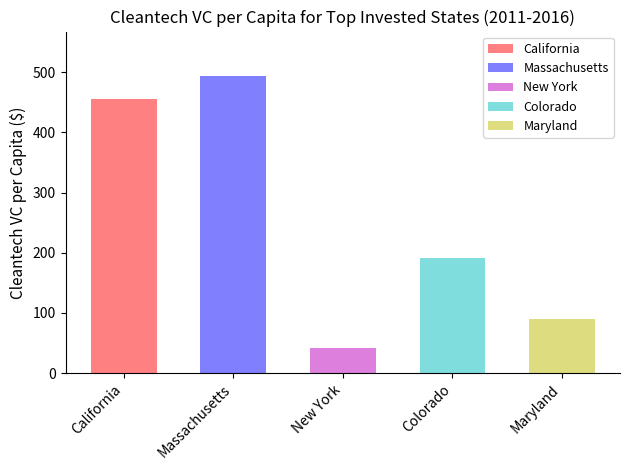

Where is the data nearest to the value 267?

Colorado